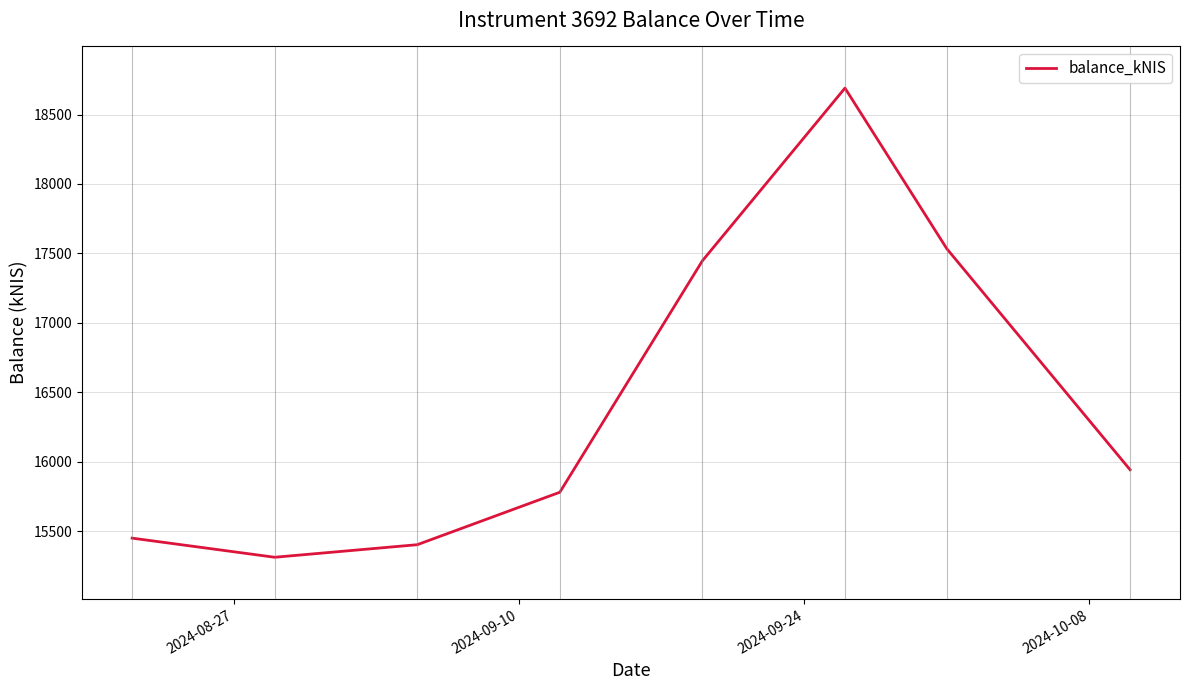

How many interior local peaks (higher than both neighbors) does the data have?

1